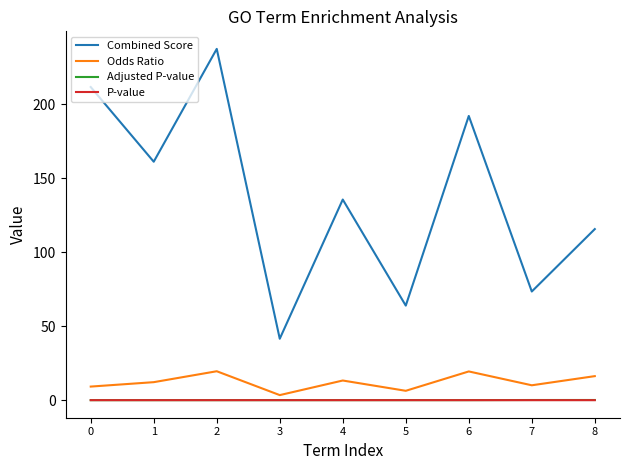

The value of Adjusted P-value at 0 is 0.0. True or false?

True